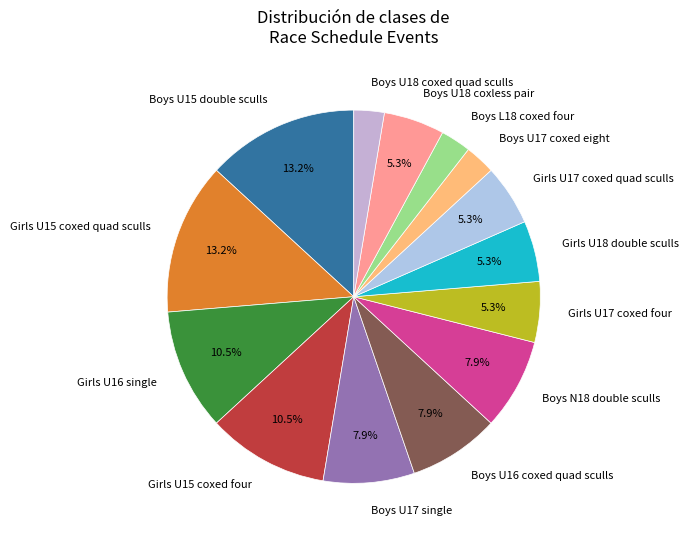

Approximately how many times larger is the value at Girls U17 coxed four compared to Boys U18 coxless pair?

1.0